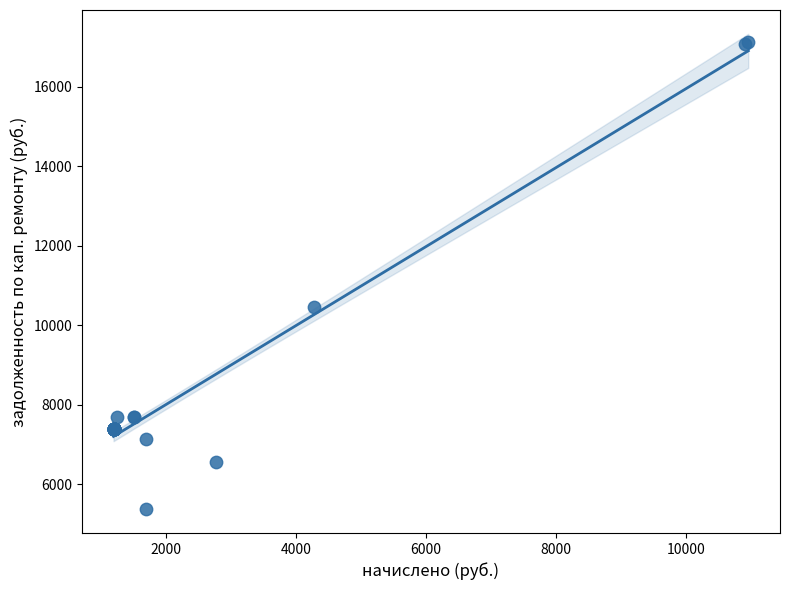

What Y value in the scatter plot is closest to 11245?

10457.8